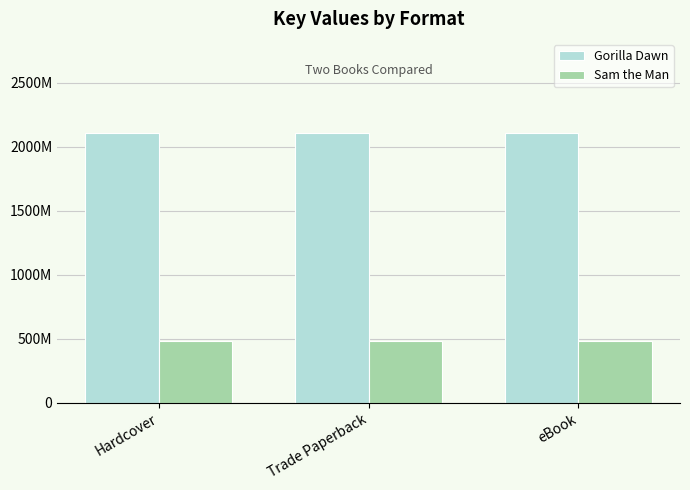

What is the average value of the Gorilla Dawn series?

2105630773